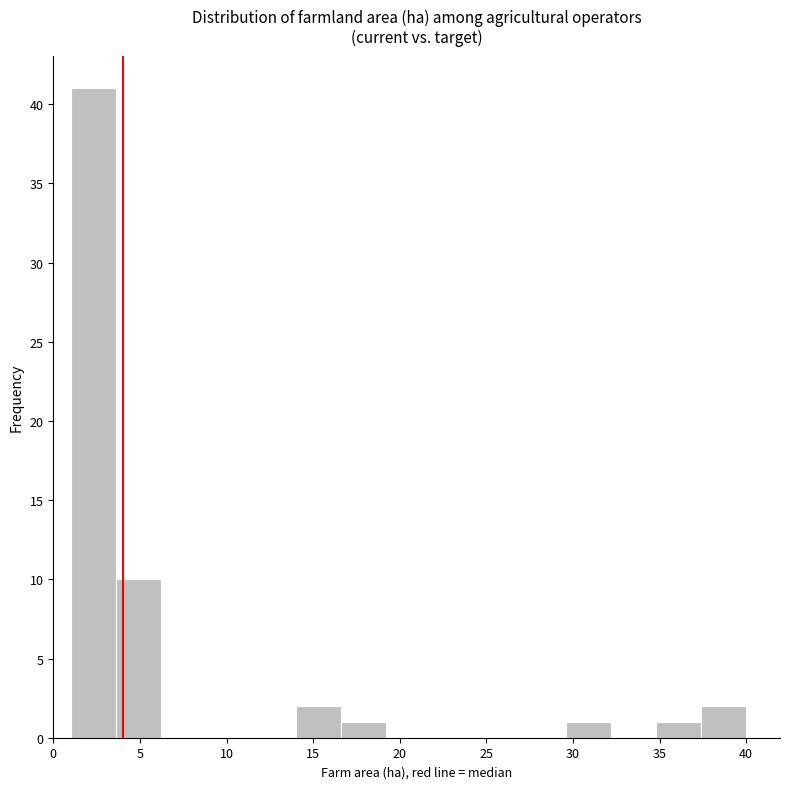

Reading left to right, transcribe this chart: for each bar, give the range it covers on the x-axis and its height. Neither the bar edges nor the heights are printed on the chart, so give them approximately, as read against the axes.

1.0 to 3.6: 41
3.6 to 6.2: 10
6.2 to 8.8: 0
8.8 to 11.4: 0
11.4 to 14.0: 0
14.0 to 16.6: 2
16.6 to 19.2: 1
19.2 to 21.8: 0
21.8 to 24.4: 0
24.4 to 27.0: 0
27.0 to 29.6: 0
29.6 to 32.2: 1
32.2 to 34.8: 0
34.8 to 37.4: 1
37.4 to 40.0: 2